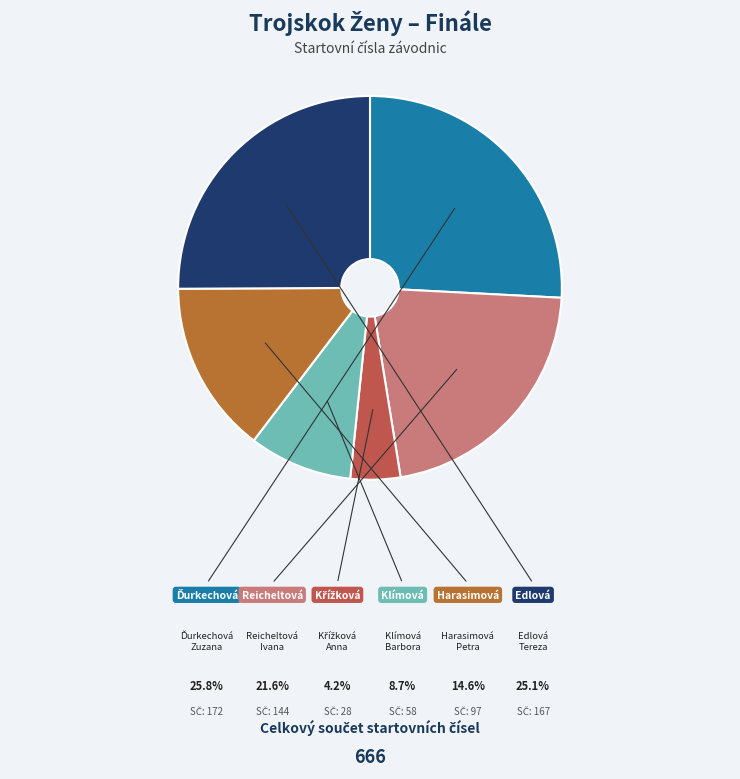

Approximately how many times larger is the value at Reicheltová Ivana compared to Klímová Barbora?

2.5